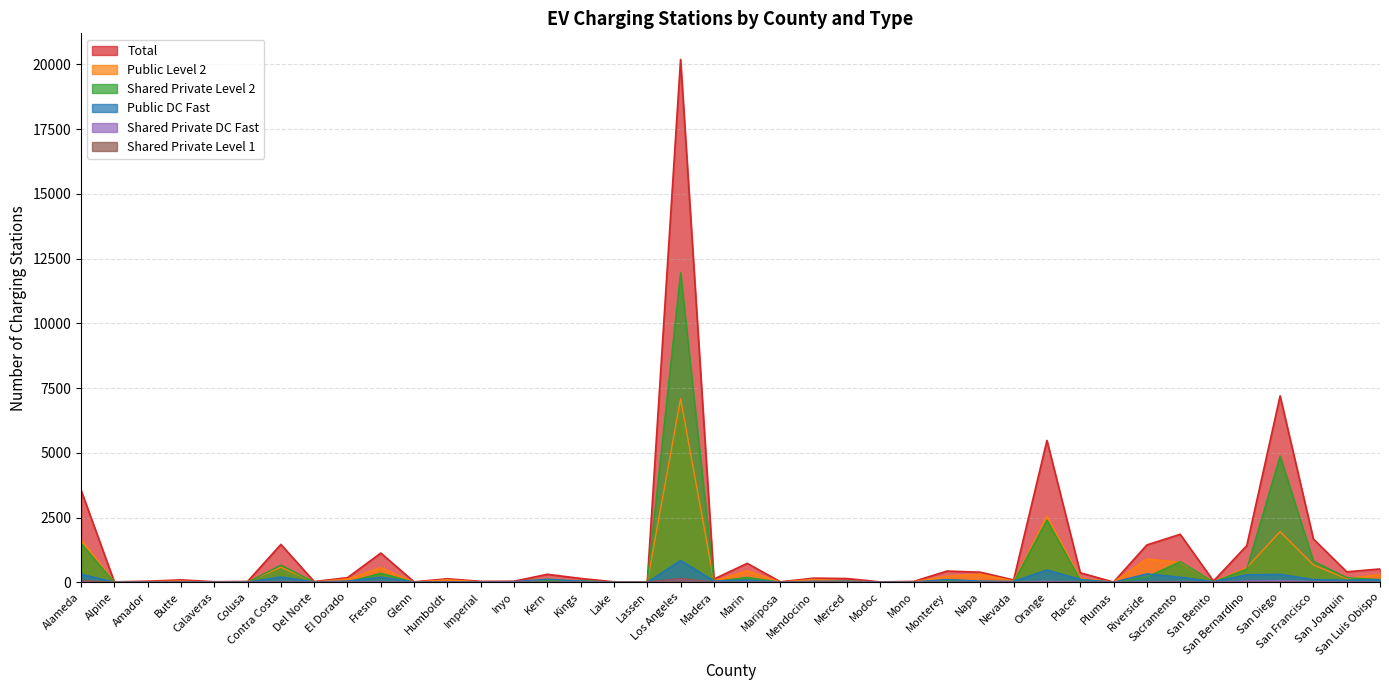

What are all the series names shown in the legend?

Total, Public Level 2, Shared Private Level 2, Public DC Fast, Shared Private DC Fast, Shared Private Level 1